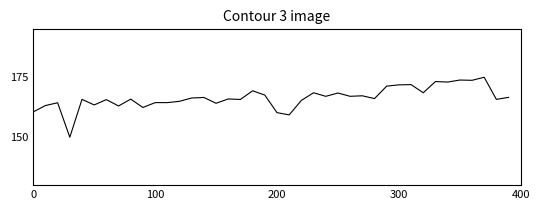

What is the difference between the maximum and minimum values?

25.0